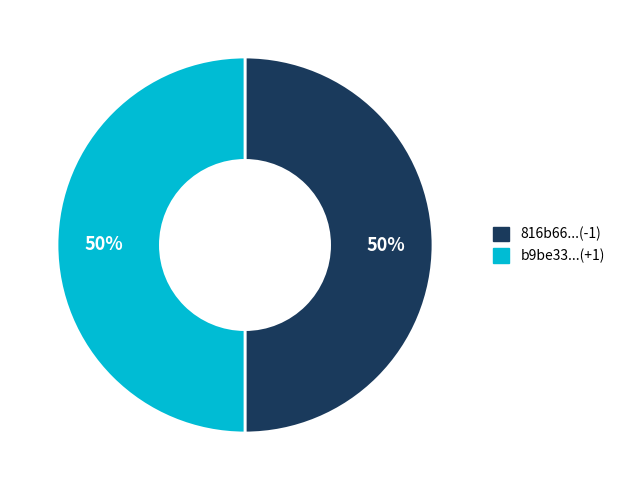

What percentage is the 816b66...(-1) slice, to the nearest percent?

50%